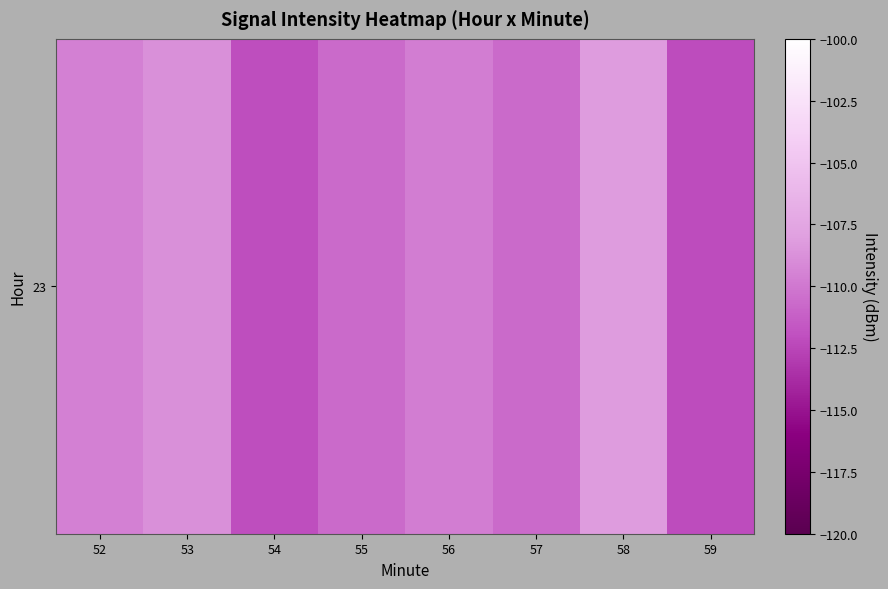

Which has a higher value, 57 or 58?

58